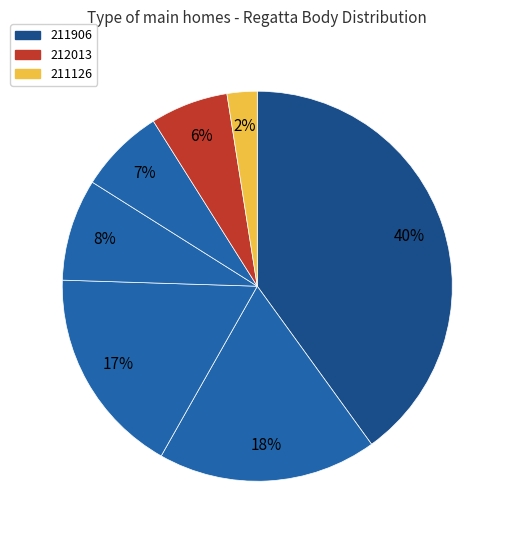

How many segments does this pie chart have?

7